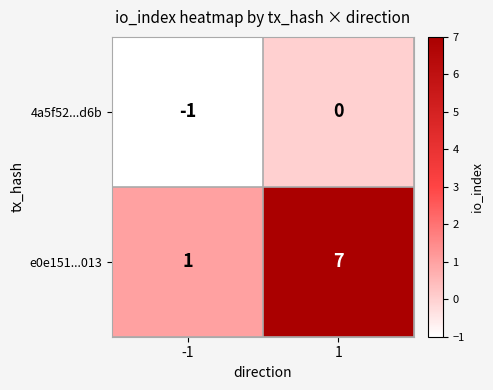

What is the difference between the maximum and minimum values in the e0e151...013 series?

6